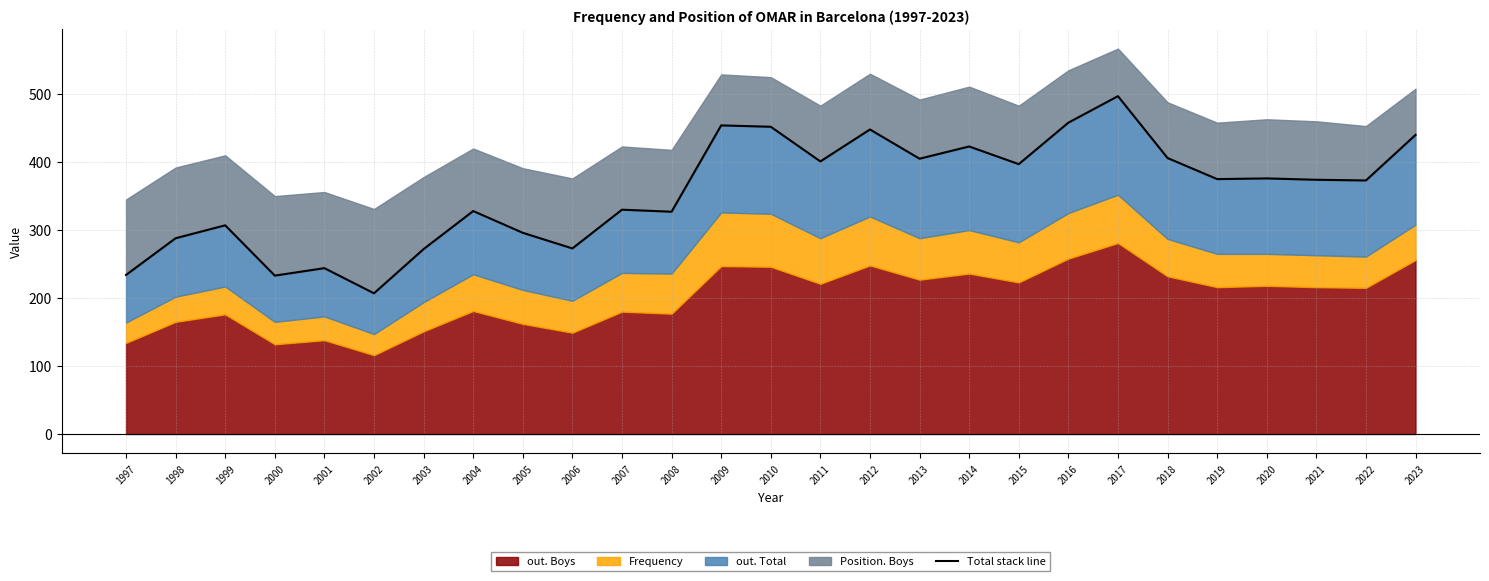

Reading left to right, extract all data points from this chart.

234	288	307	233	244	207	272	328	296	273	330	327	454	452	401	448	405	423	397	458	497	406	375	376	374	373	440